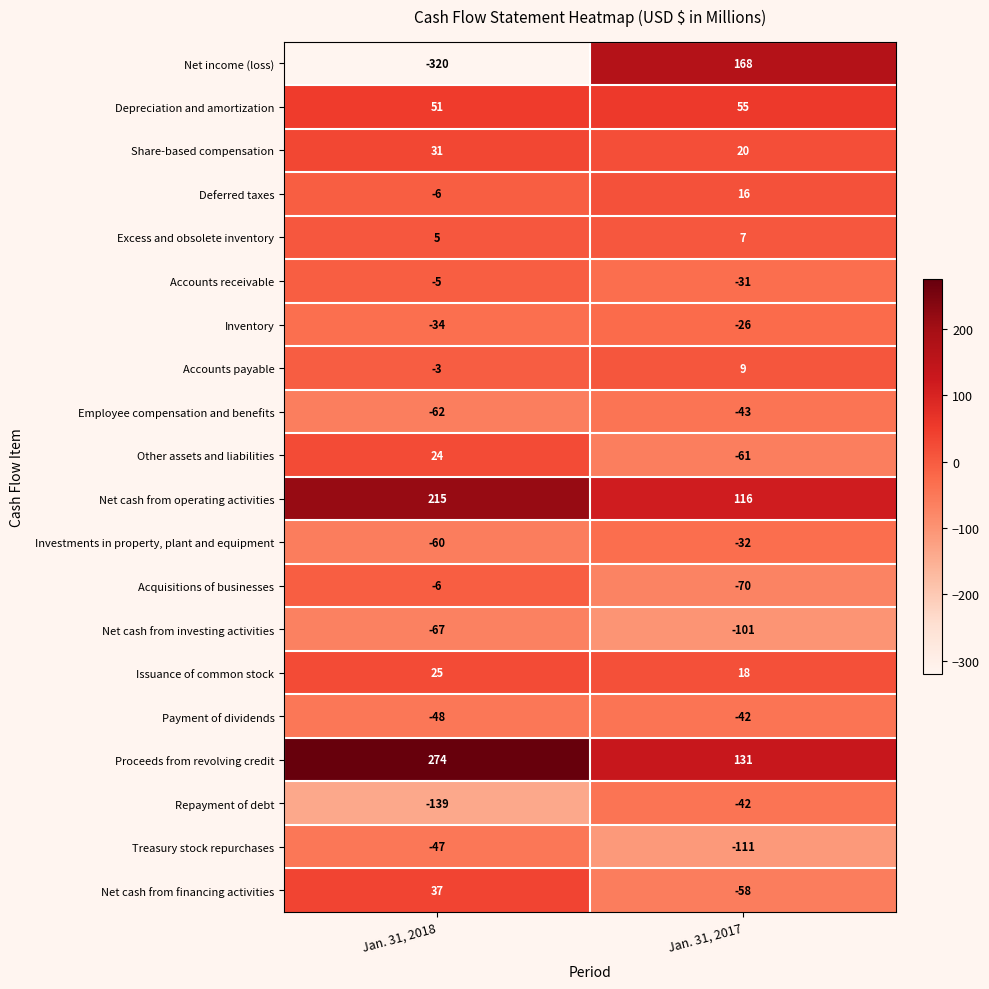

List the labels in order of Inventory value, smallest first.

Jan. 31, 2018, Jan. 31, 2017